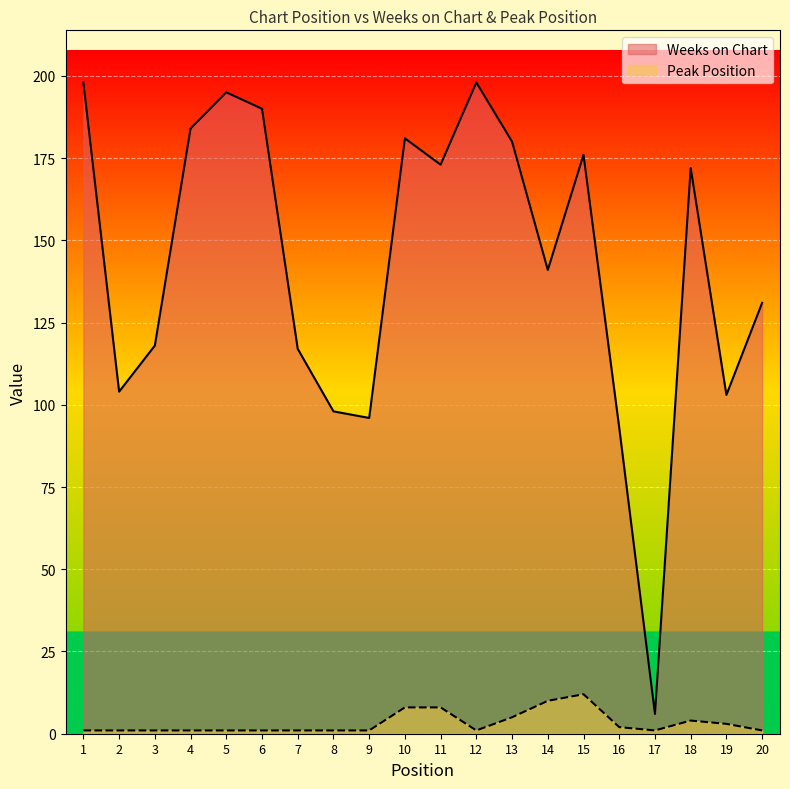

At which label does Weeks on Chart reach its minimum?

17